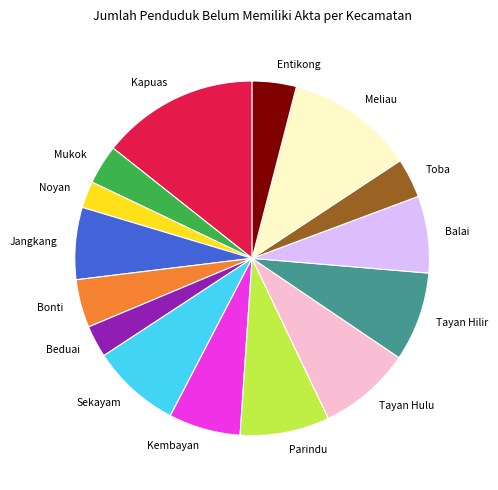

Combined, do Toba and Mukok account for over 50%?

No